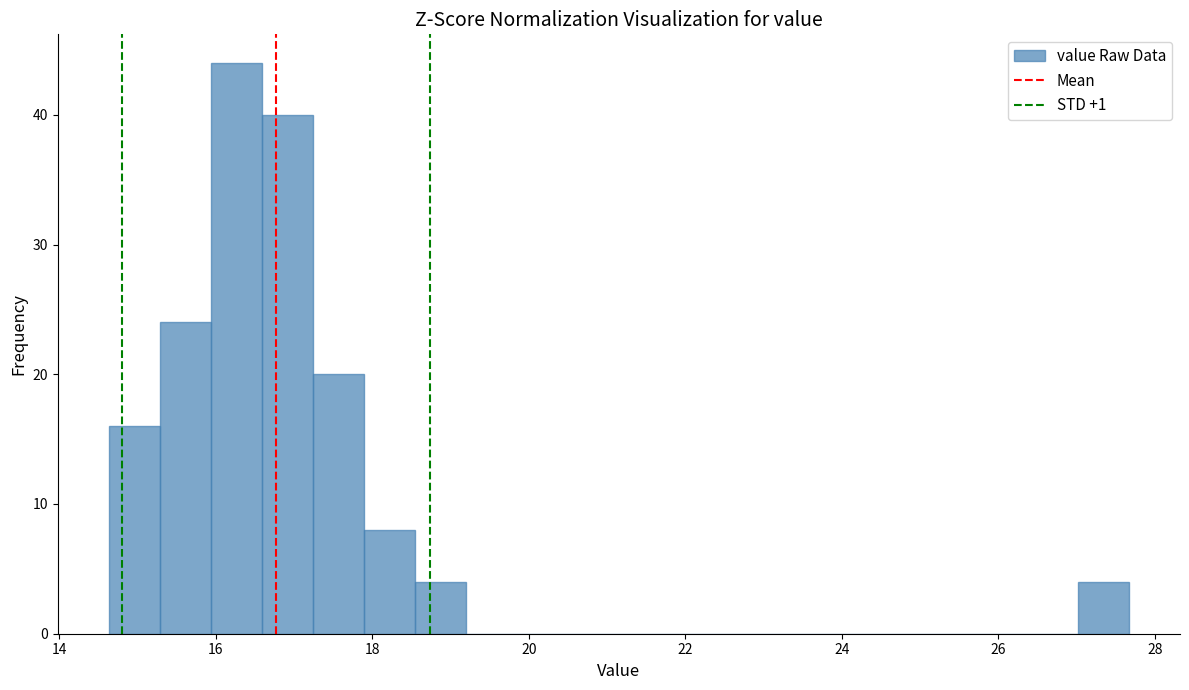

Around what value on the x-axis is the tallest bar? Give the approximate position of its centre, as read against the axis.

16.2